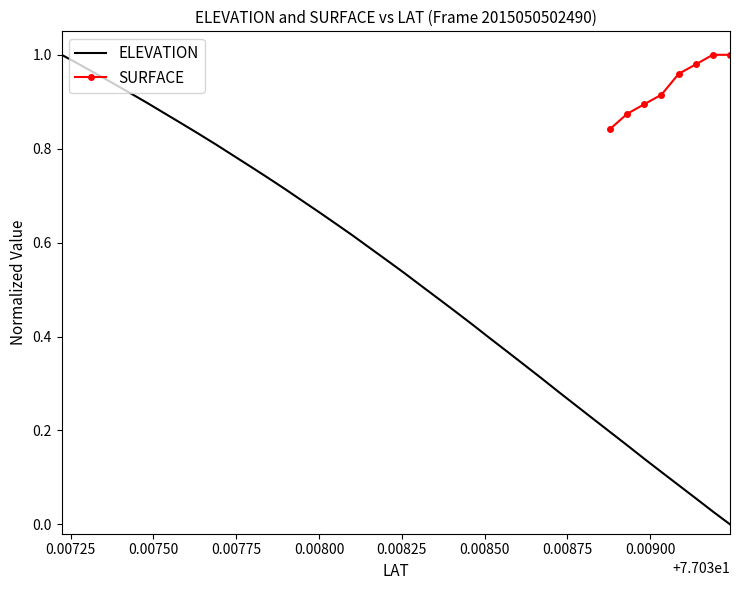

How many categories are shown in the chart?

40